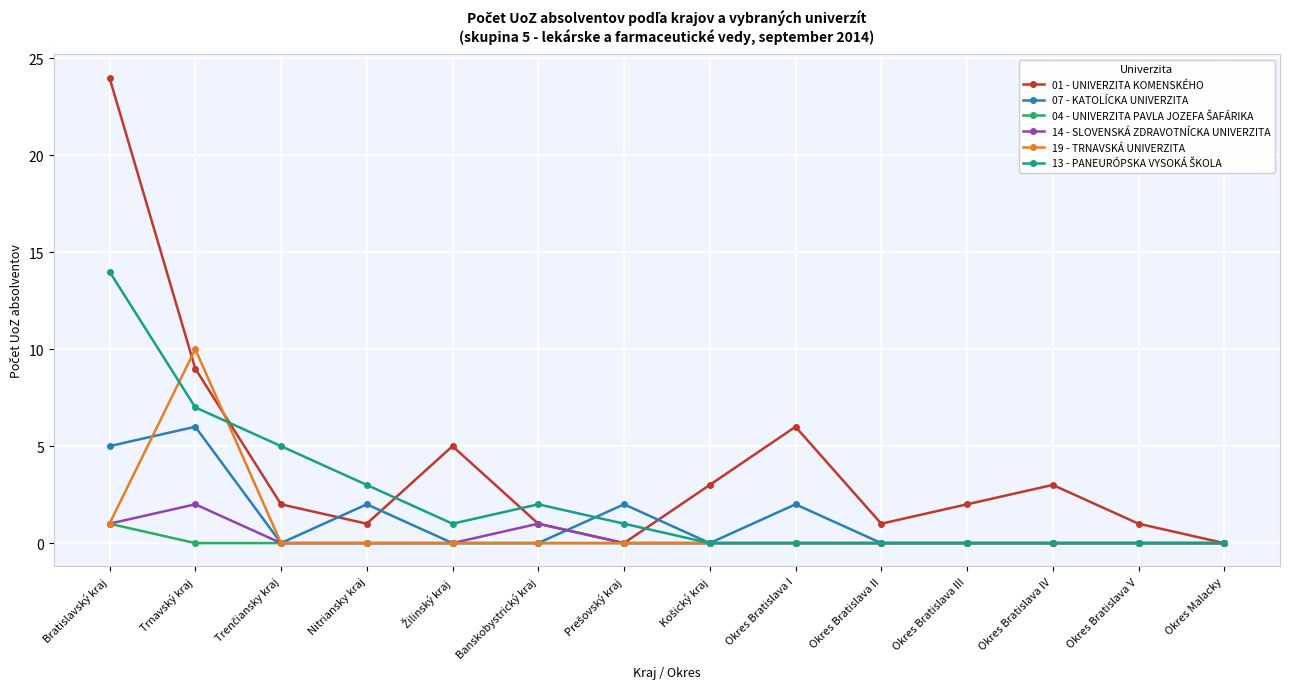

True or false: 01 - UNIVERZITA KOMENSKÉHO has more than 0 points higher than both neighbors.

True